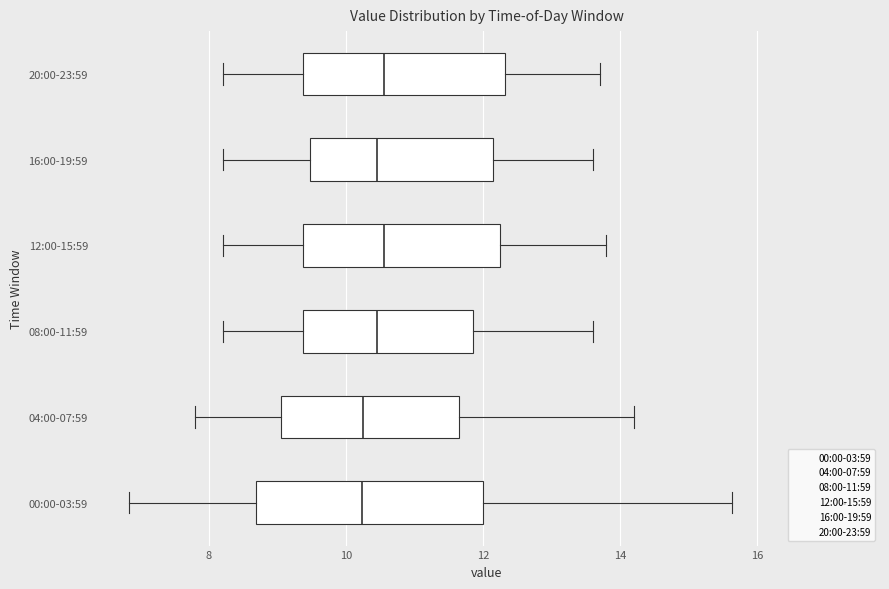

Which box is the widest, from its left edge to its right edge?

00:00-03:59